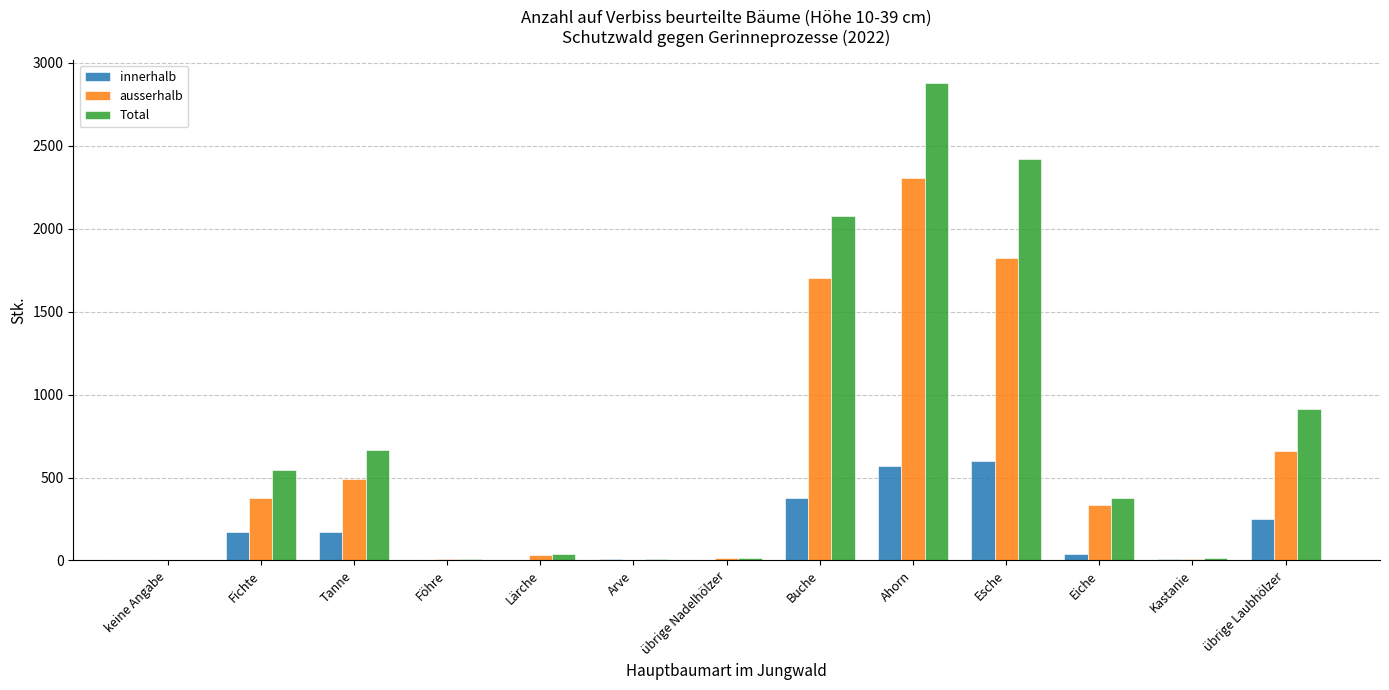

How many categories are shown in the chart?

13